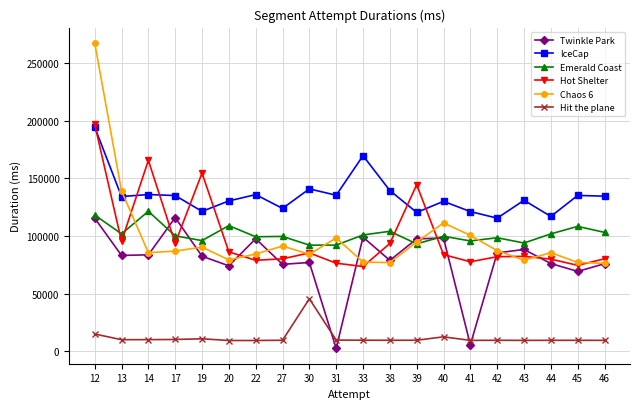

True or false: Hit the plane and Chaos 6 cross at least once.

False